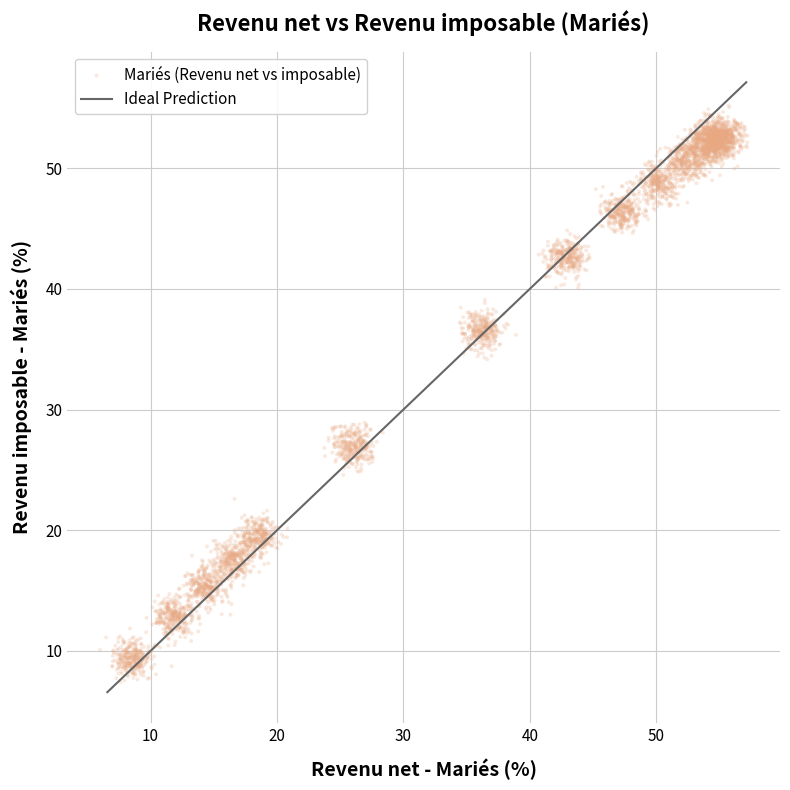

What is the range of Y values (max minus min)?

47.5